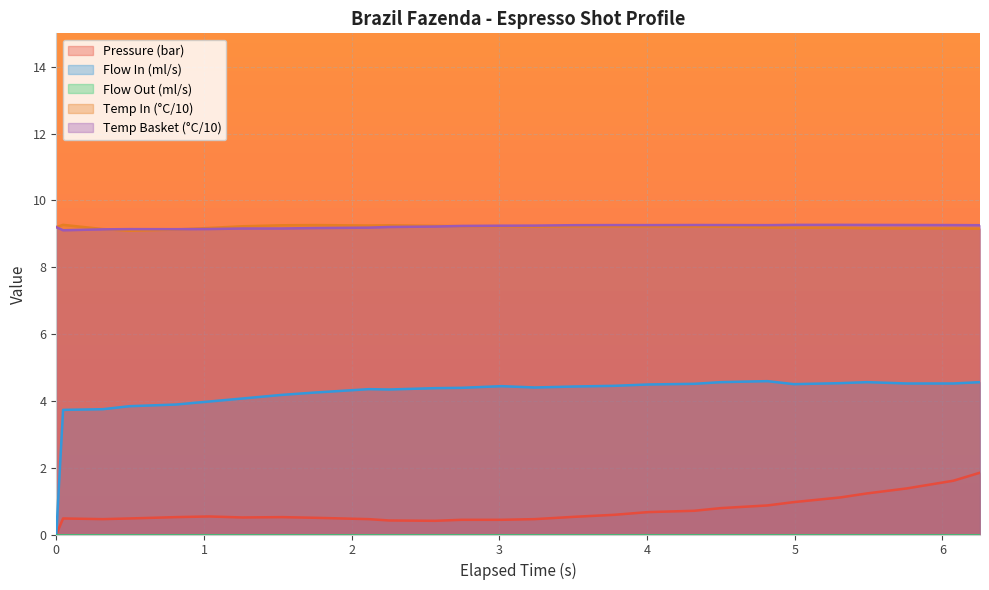

True or false: Flow In (ml/s) and Temp In (°C/10) cross at least once.

False